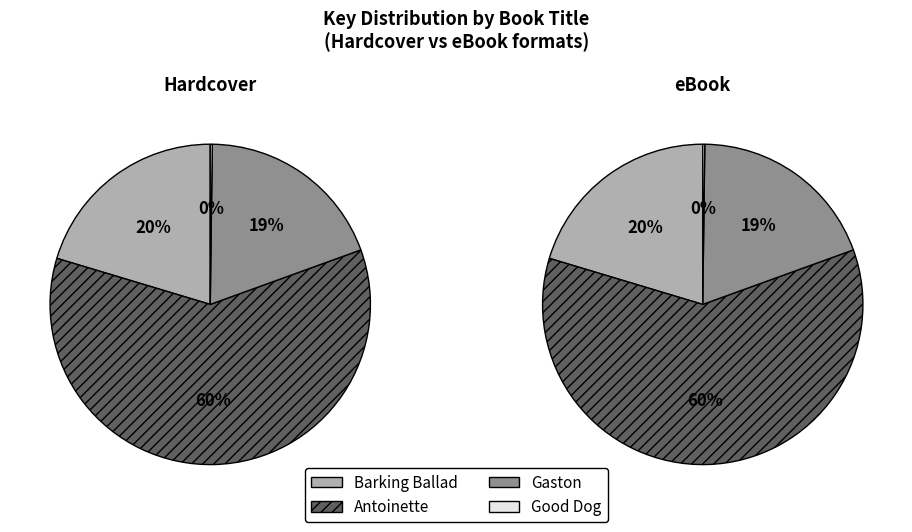

Which has a higher value, Barking Ballad or Gaston?

Barking Ballad